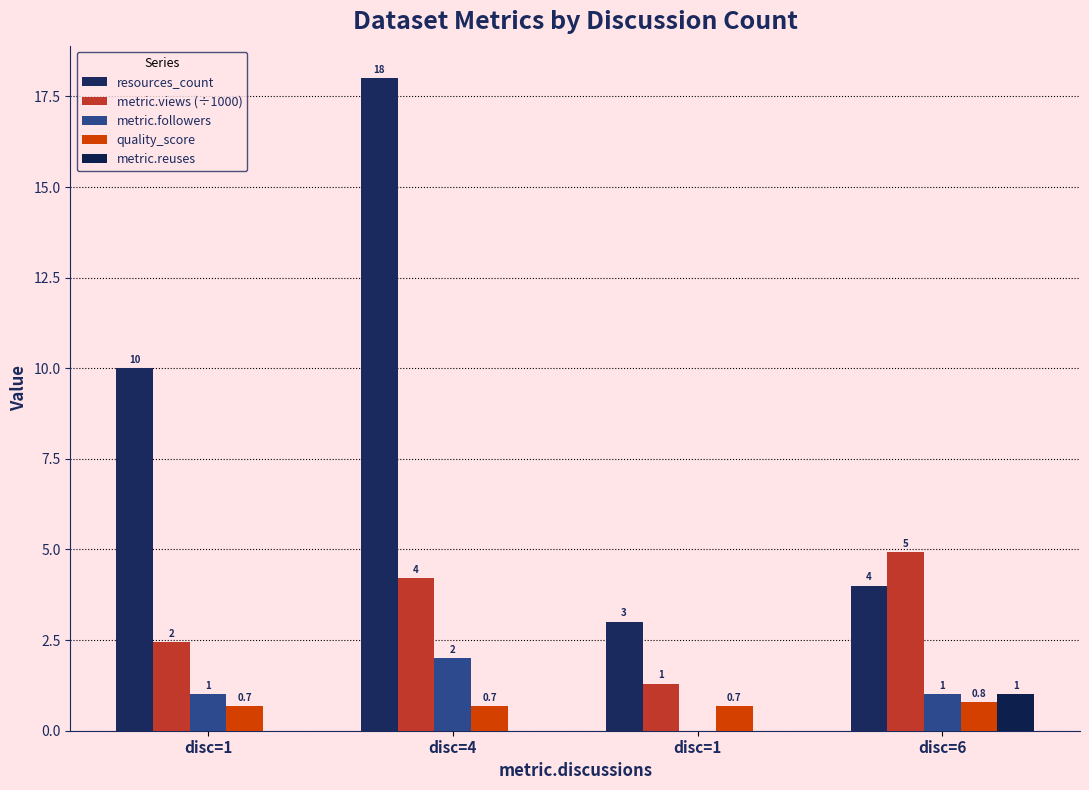

How many series are shown in this chart?

5